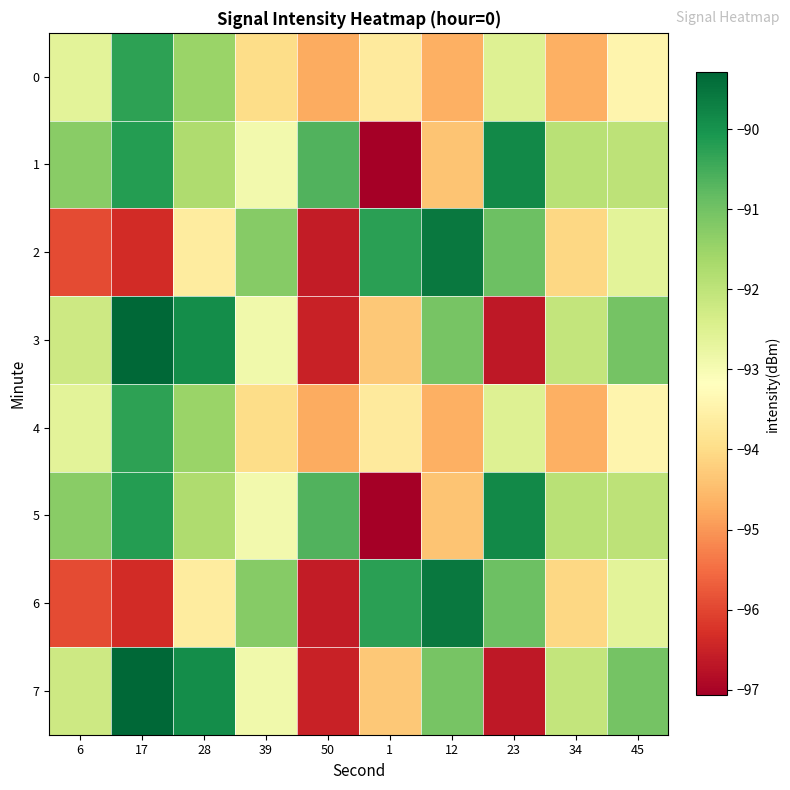

Rank the series by their maximum value, from lowest to highest.

0, 4, 1, 5, 2, 6, 3, 7